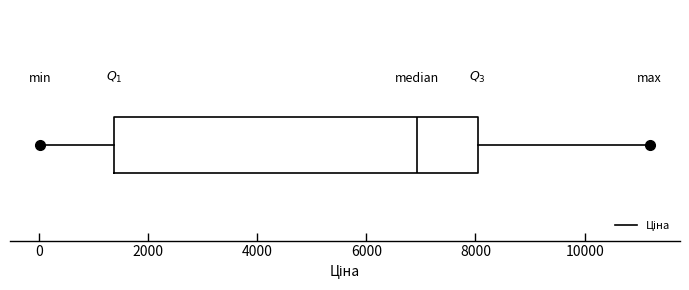

Read this box plot against the x-axis: the position of the median line, the range covered by the box, and the ends of both whiskers. The values are not printed on the chart, so give them approximately, as read against the axis.

median 7000, box 1400 to 8000, whiskers 0 to 11200